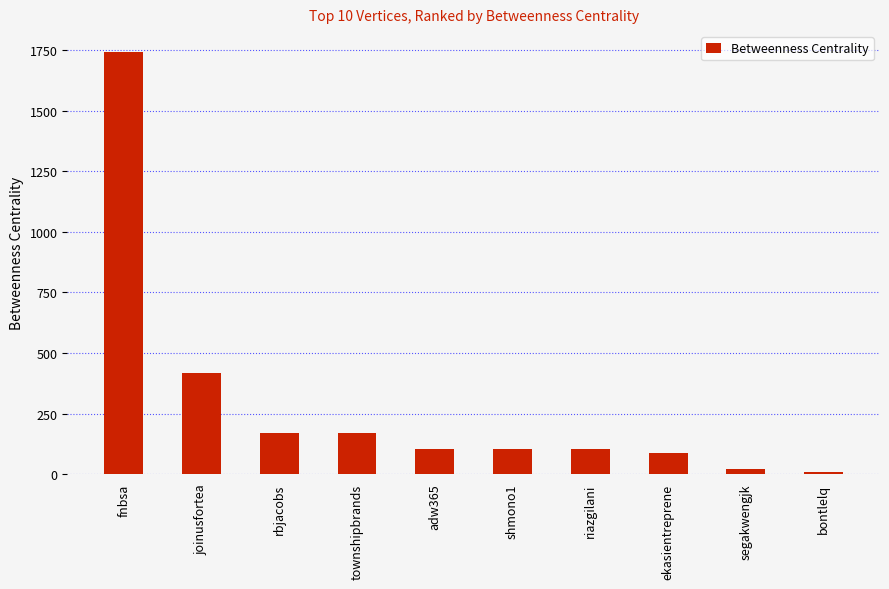

What is the label of the 10th bar from the right?

fnbsa